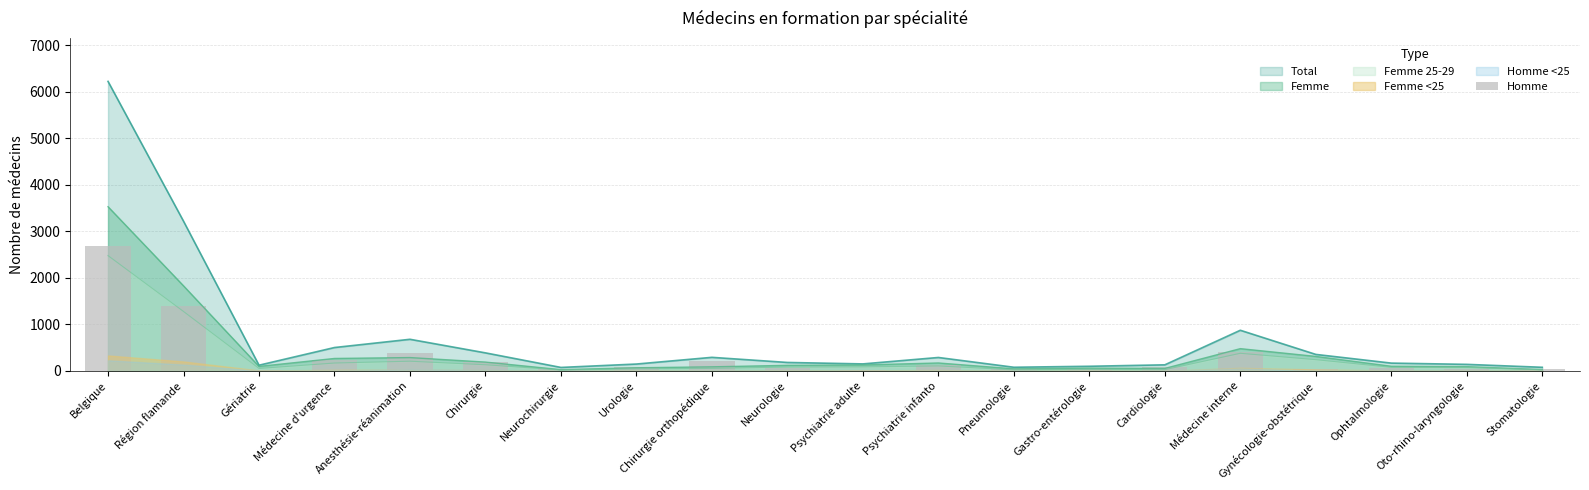

At which label is the value closest to 1358?

Région flamande